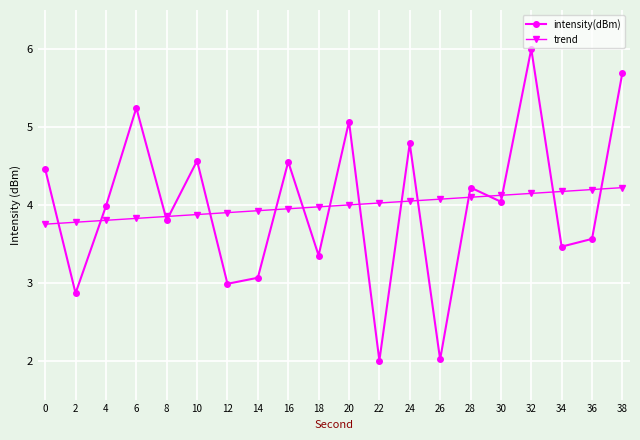

Reading right to left, list all the values displayed in this chart.

intensity(dBm): 5.7	3.6	3.5	6.0	4.0	4.2	2.0	4.8	2.0	5.1	3.3	4.6	3.1	3.0	4.6	3.8	5.2	4.0	2.9	4.5
trend: 4.2	4.2	4.2	4.1	4.1	4.1	4.1	4.0	4.0	4.0	4.0	3.9	3.9	3.9	3.9	3.9	3.8	3.8	3.8	3.8